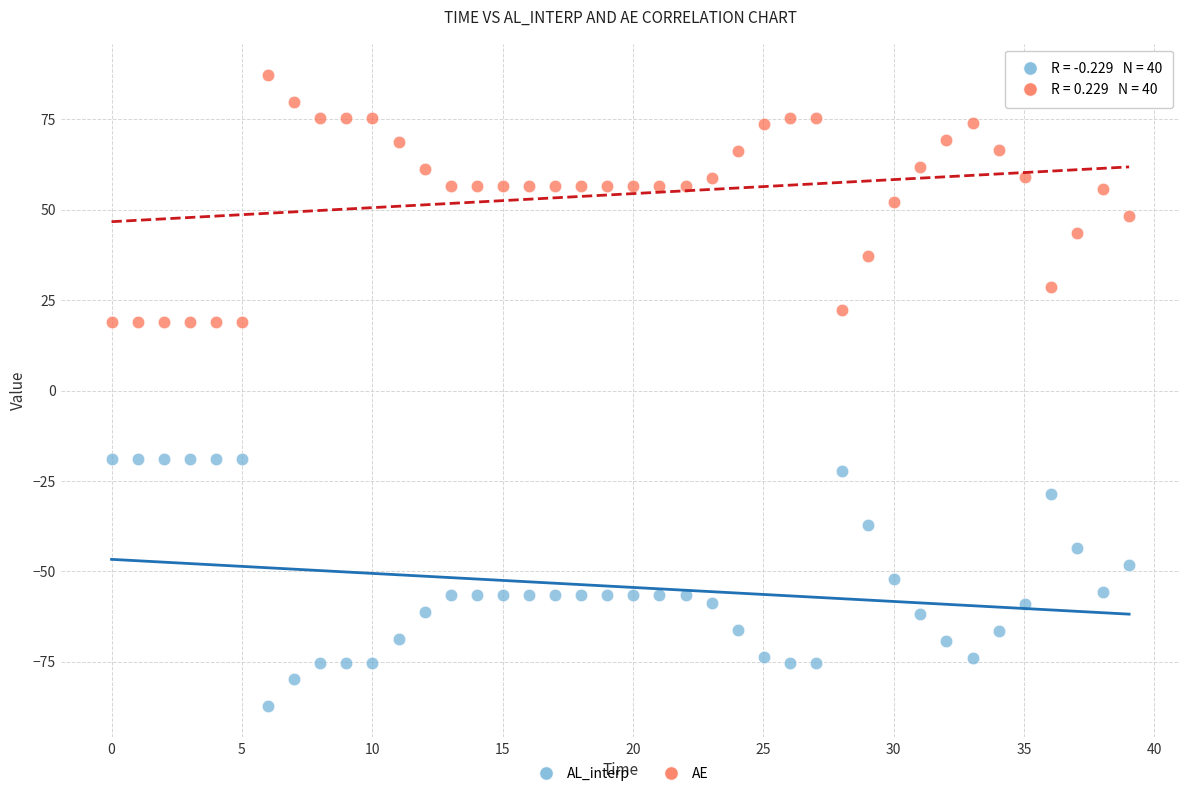

Which series reaches the minimum Y coordinate?

AL_interp